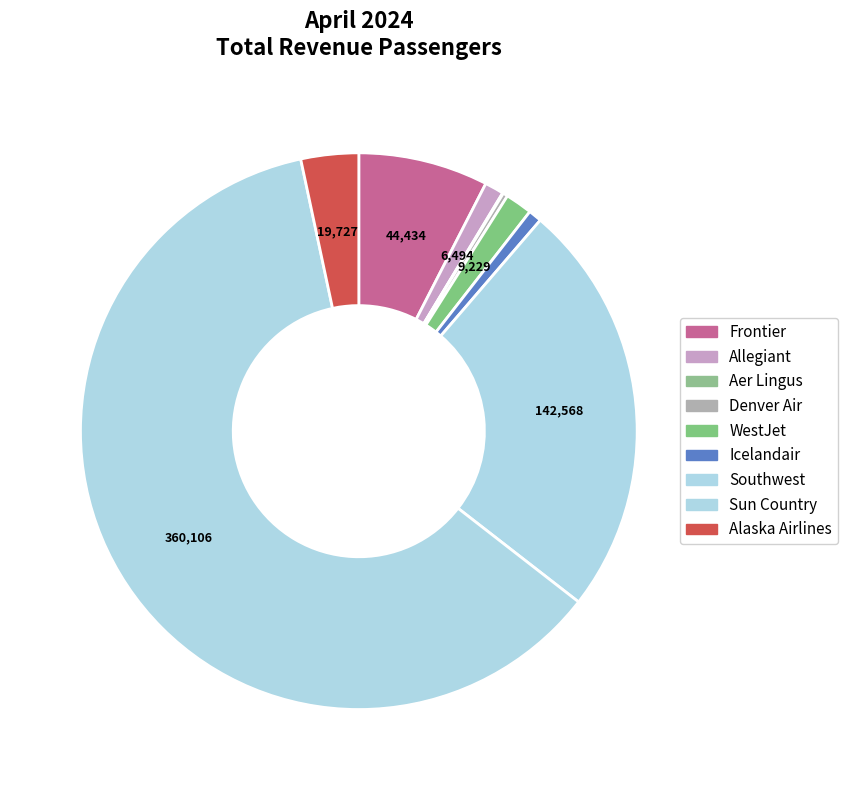

Which category accounts for the majority?

Sun Country